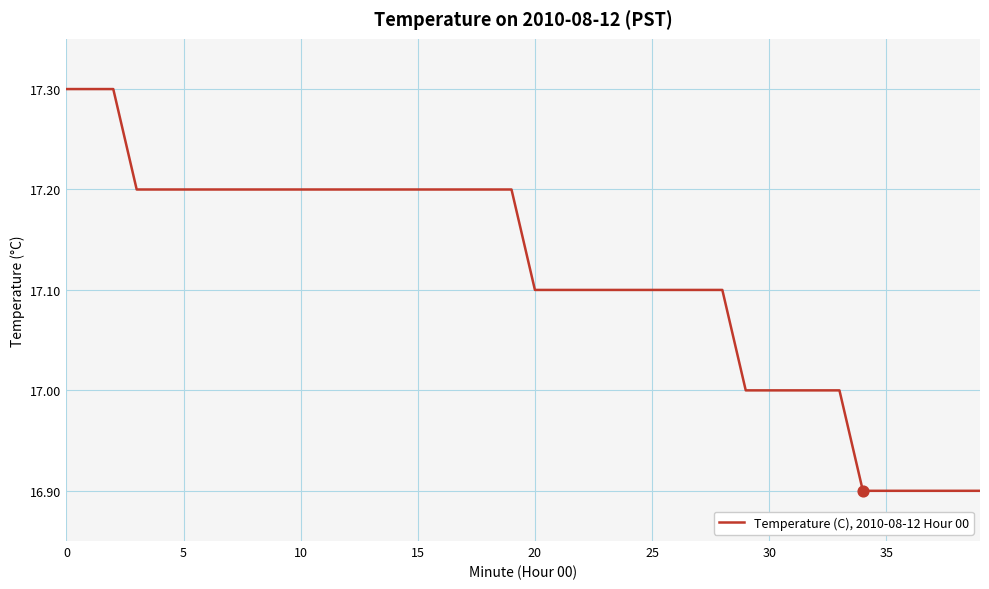

What is the greatest value displayed?

17.3